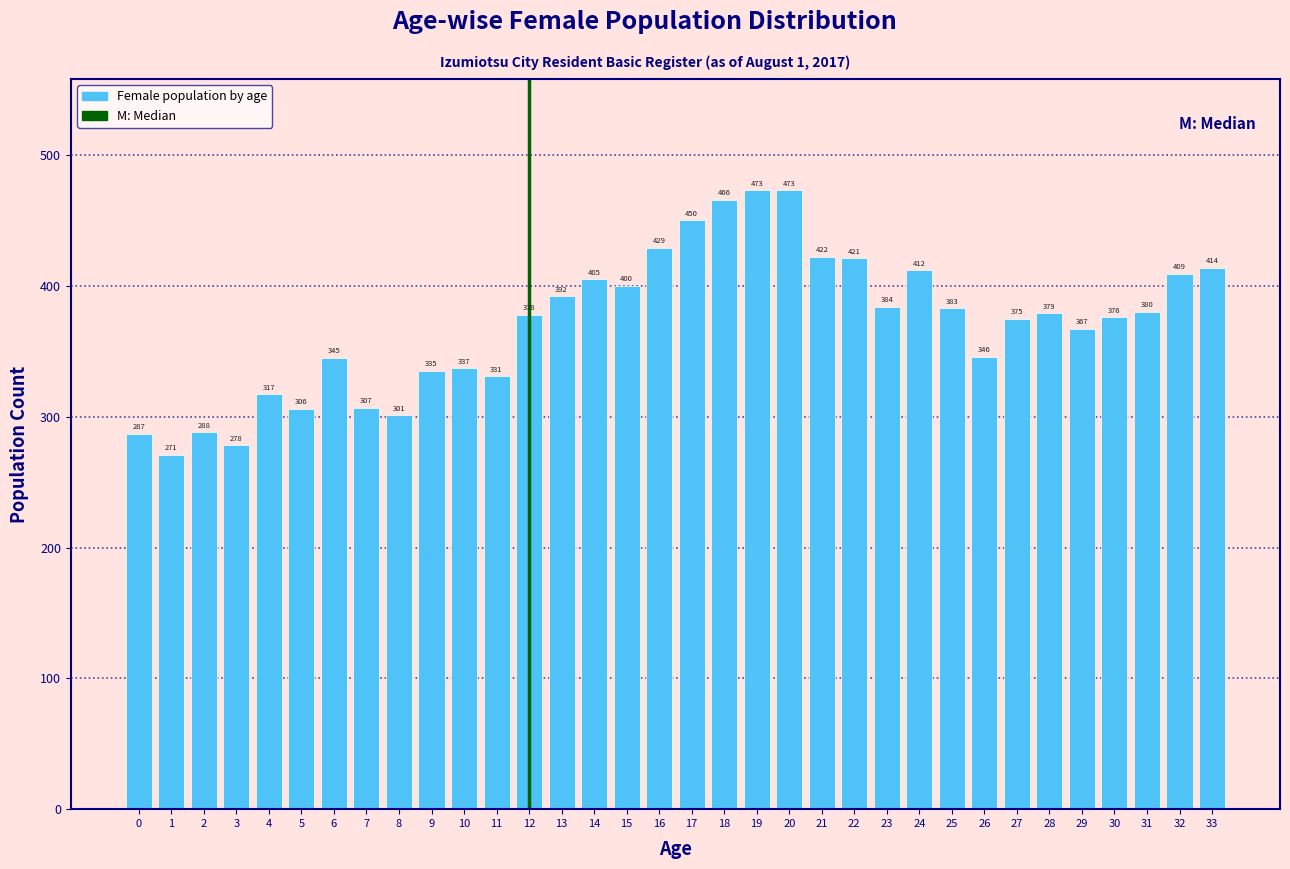

Reading left to right, what are all the values shown in this chart?

287	271	288	278	317	306	345	307	301	335	337	331	378	392	405	400	429	450	466	473	473	422	421	384	412	383	346	375	379	367	376	380	409	414